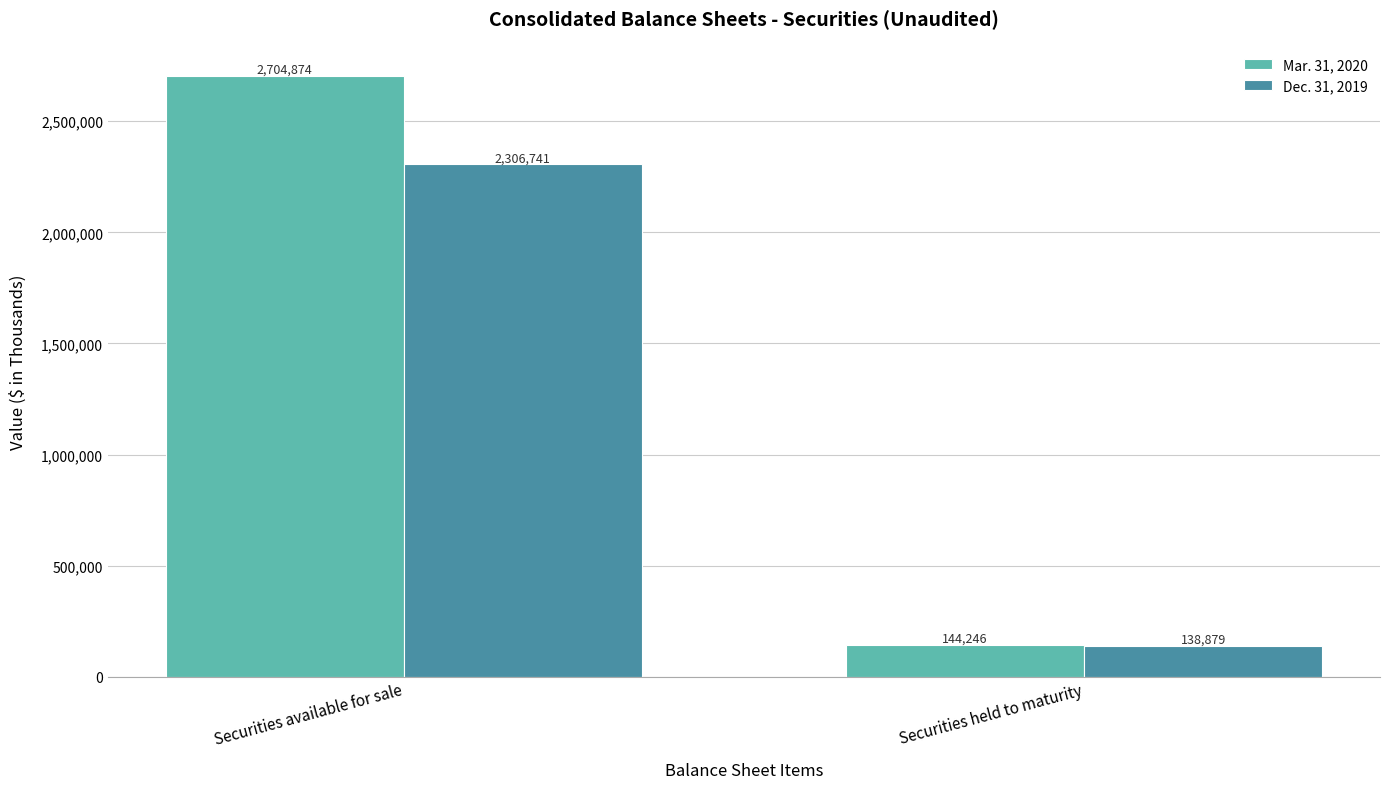

What is the label of the 2nd bar from the right?

Securities available for sale